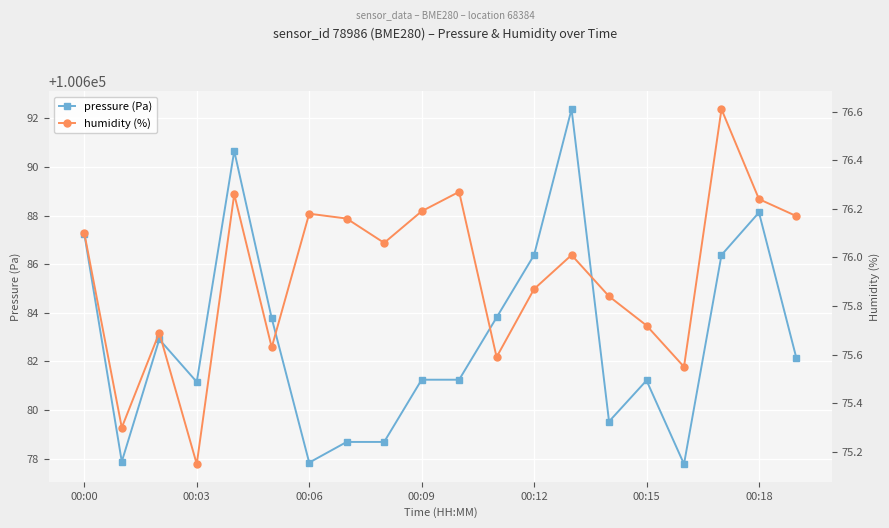

What is the maximum value for humidity (%)?

76.6